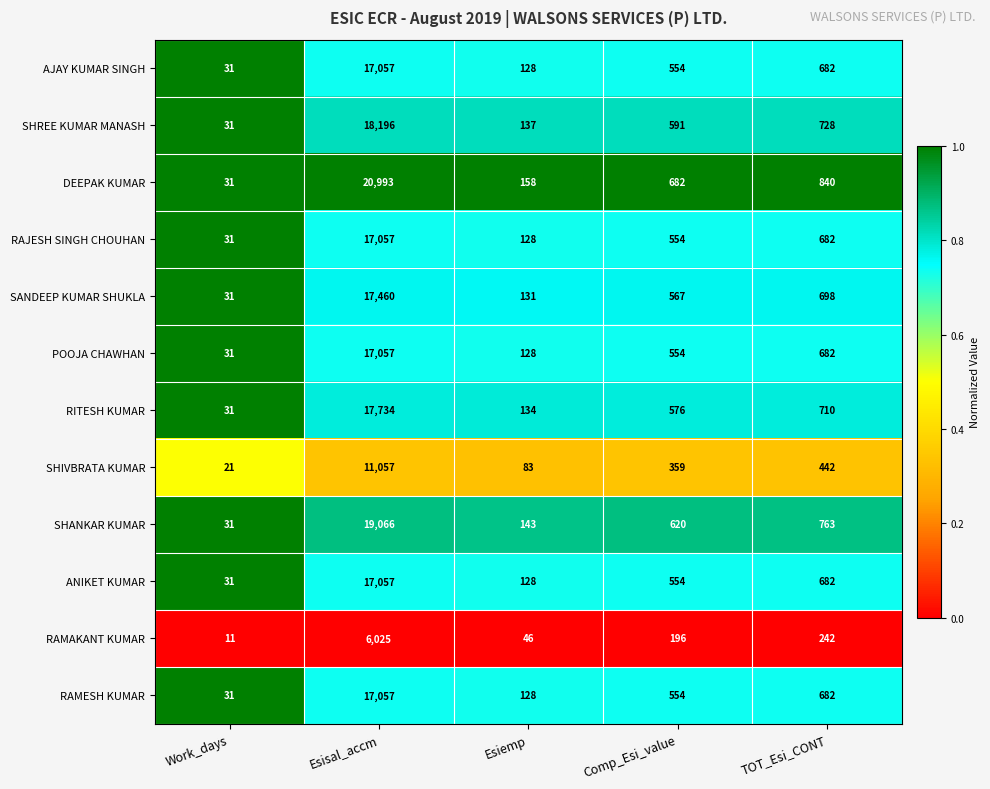

How many distinct data groups are displayed?

12